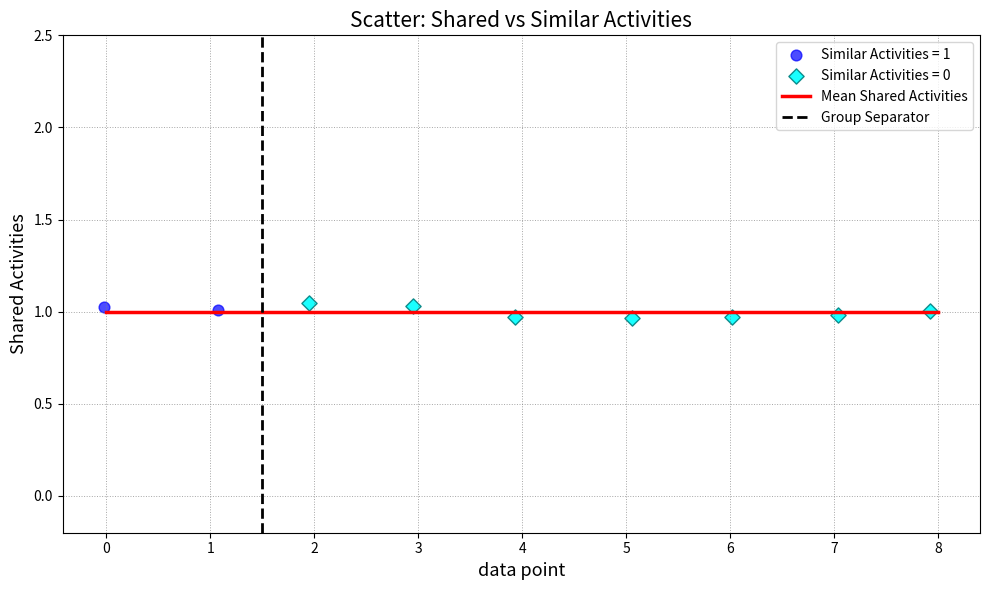

Which series has the widest spread of Y values?

Similar Activities = 0